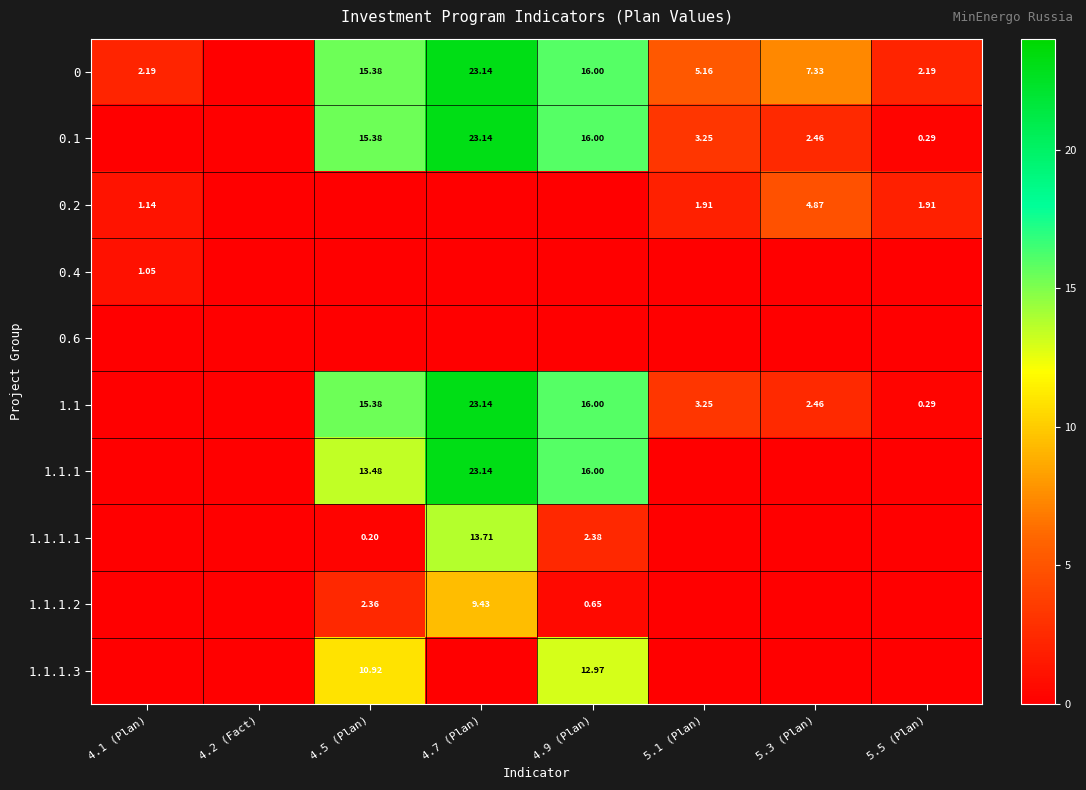

Is it true that 0 equals 15.4 at 4.5 (Plan)?

True